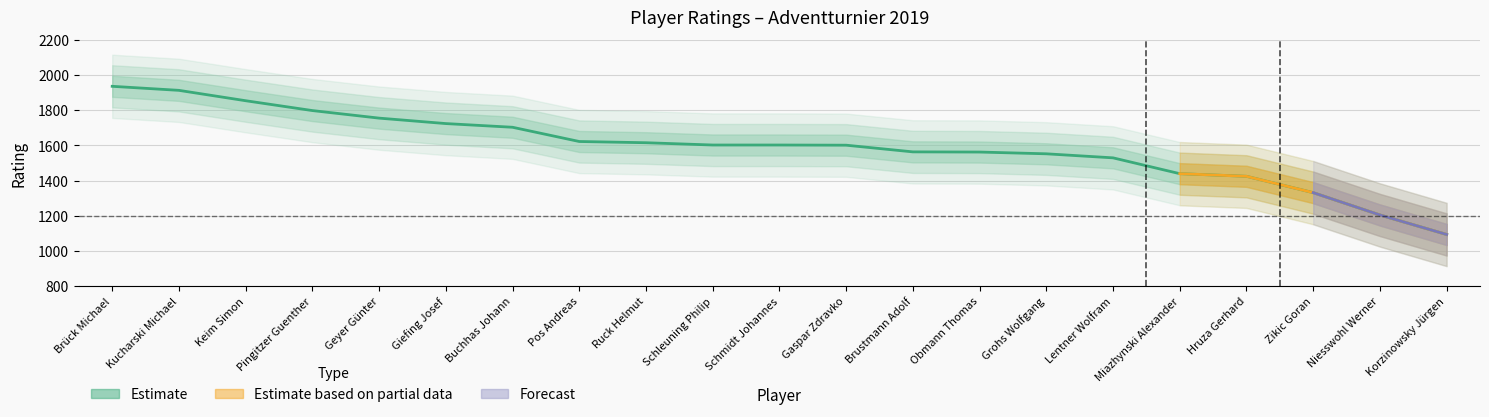

What is the label of the 21st point from the left?

Korzinowsky Jürgen